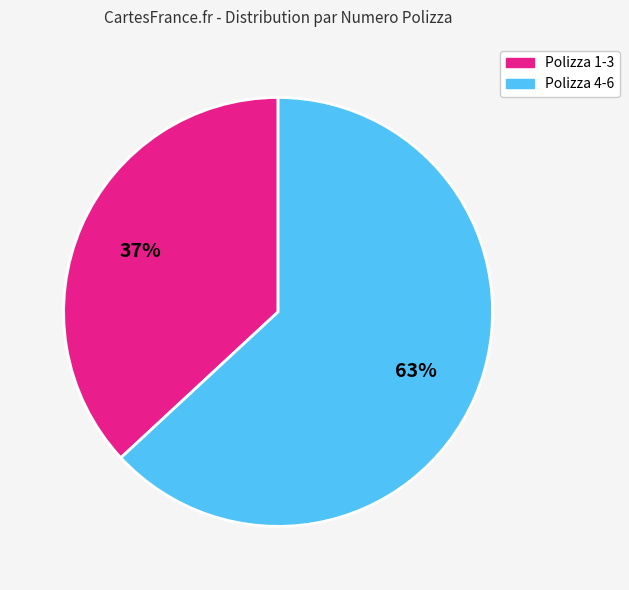

How many segments does this pie chart have?

2